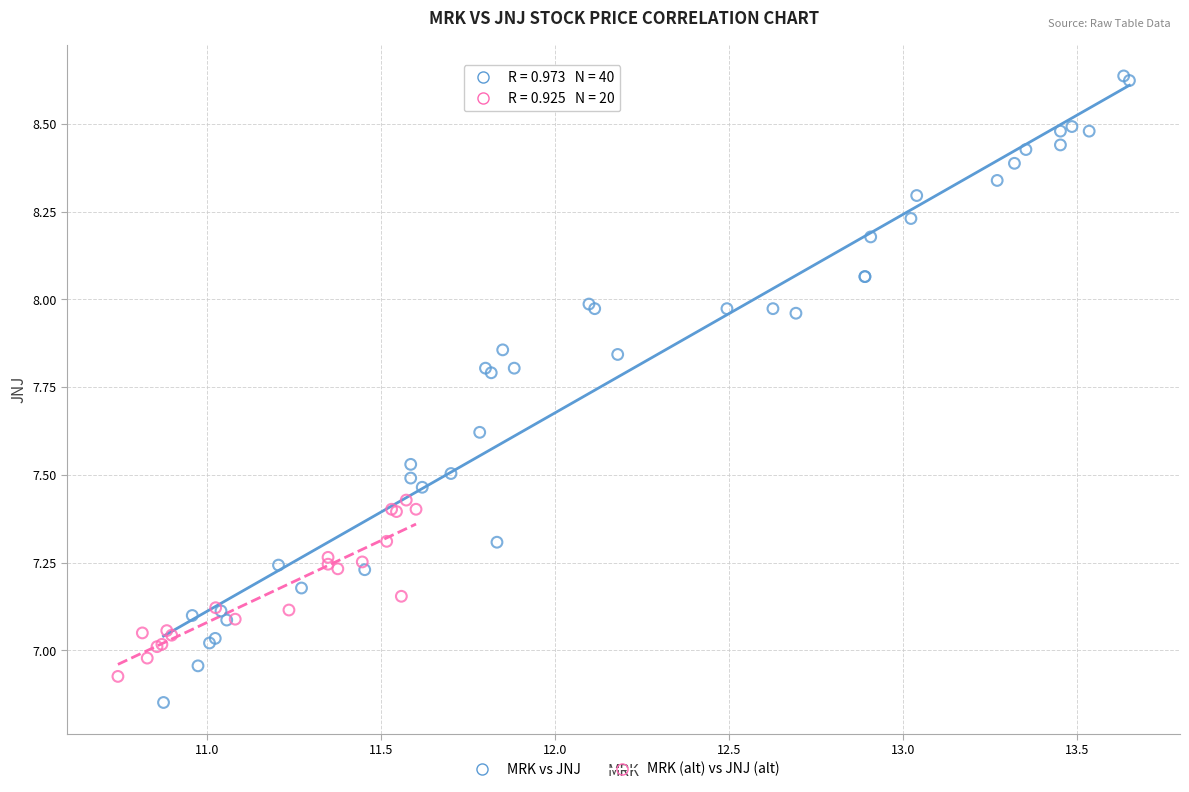

Which series has the widest spread of Y values?

MRK vs JNJ